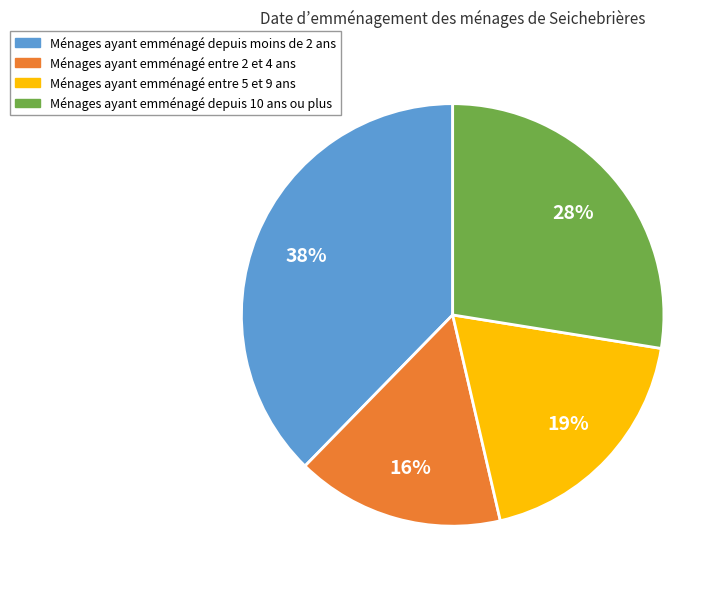

Rank the categories by value from lowest to highest.

Ménages ayant emménagé entre 2 et 4 ans, Ménages ayant emménagé entre 5 et 9 ans, Ménages ayant emménagé depuis 10 ans ou plus, Ménages ayant emménagé depuis moins de 2 ans